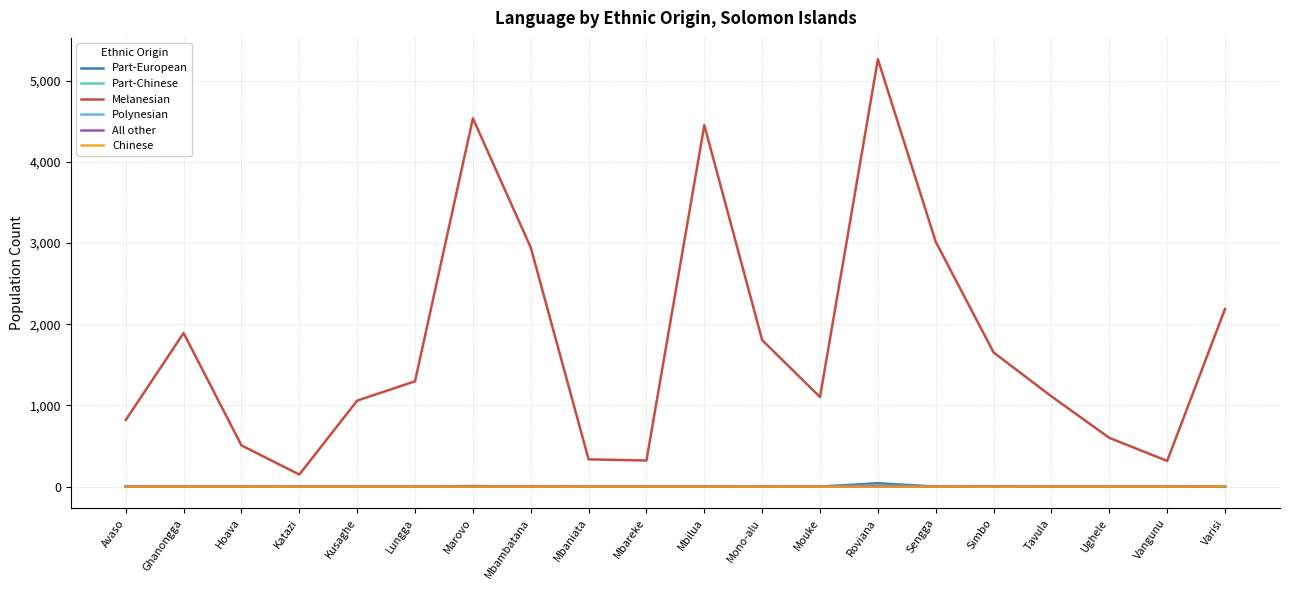

What is the sum of all All other values?

7